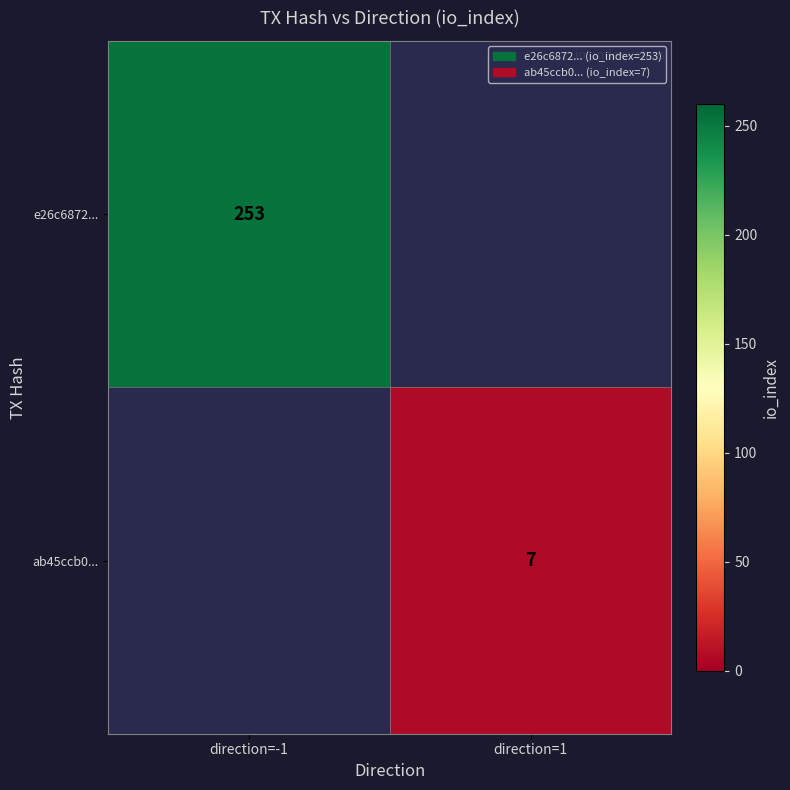

What is the greatest value displayed?

253.0